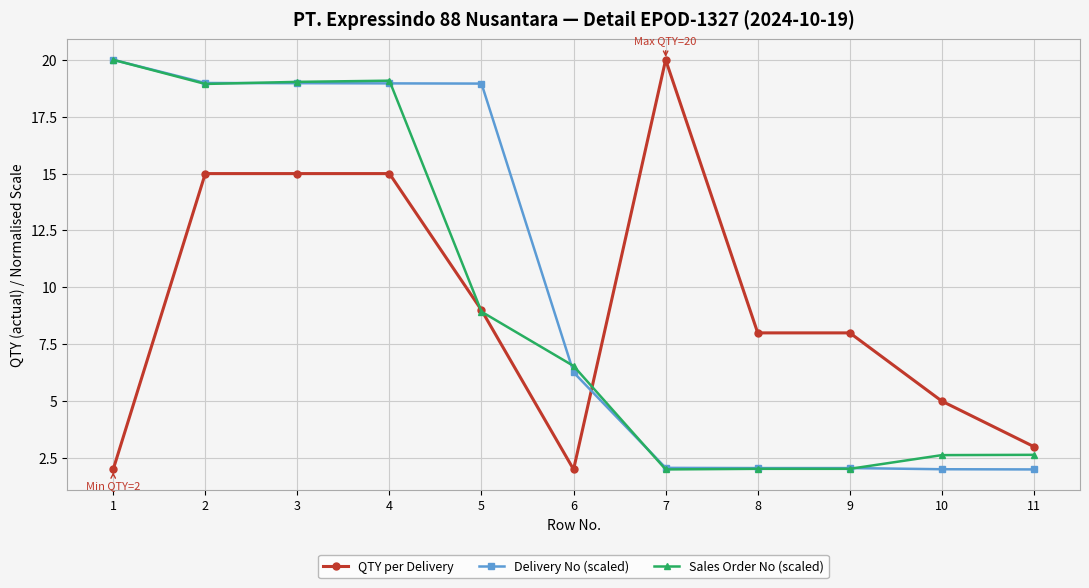

What is the difference between the QTY per Delivery values at 7 and 2?

5.0